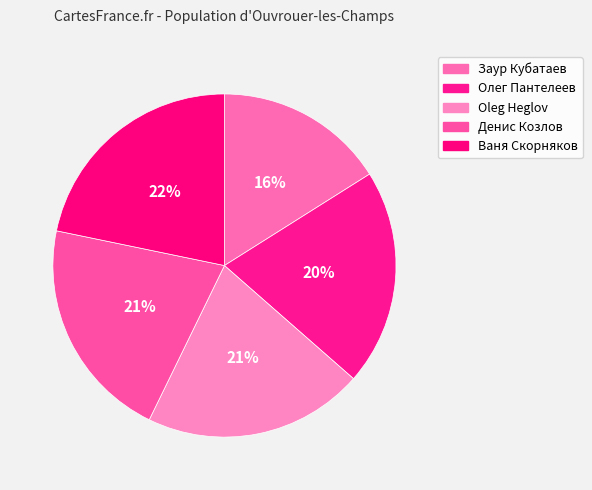

To the nearest percent, what percentage of the pie is Ваня Скорняков?

22%